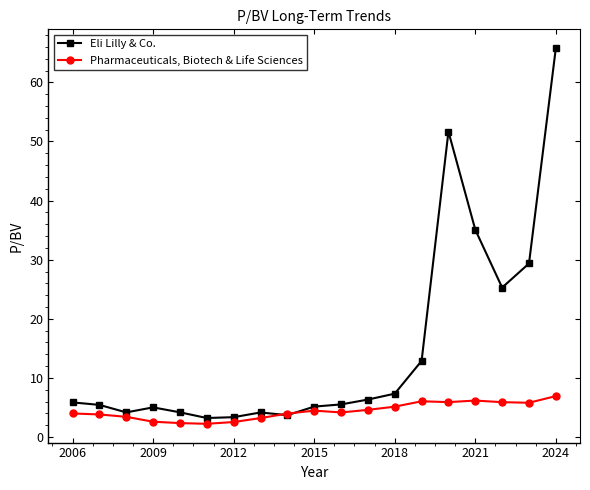

List the series in order of their overall mean, lowest first.

Pharmaceuticals, Biotech & Life Sciences, Eli Lilly & Co.